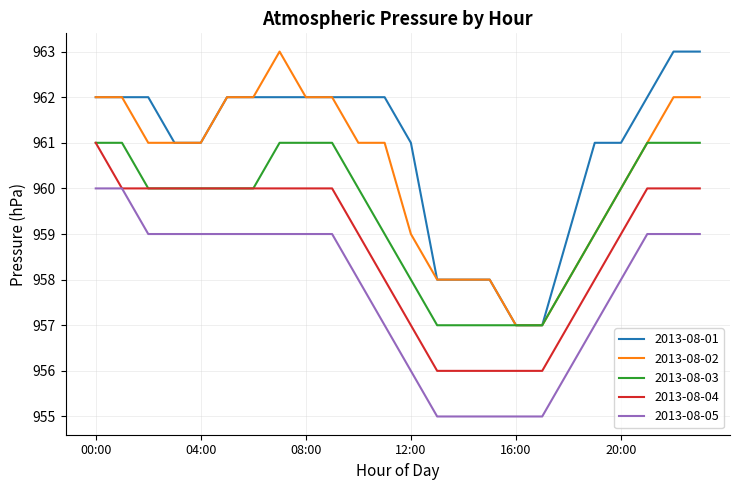

Count the 2013-08-01 values in the range 961 to 962.

16